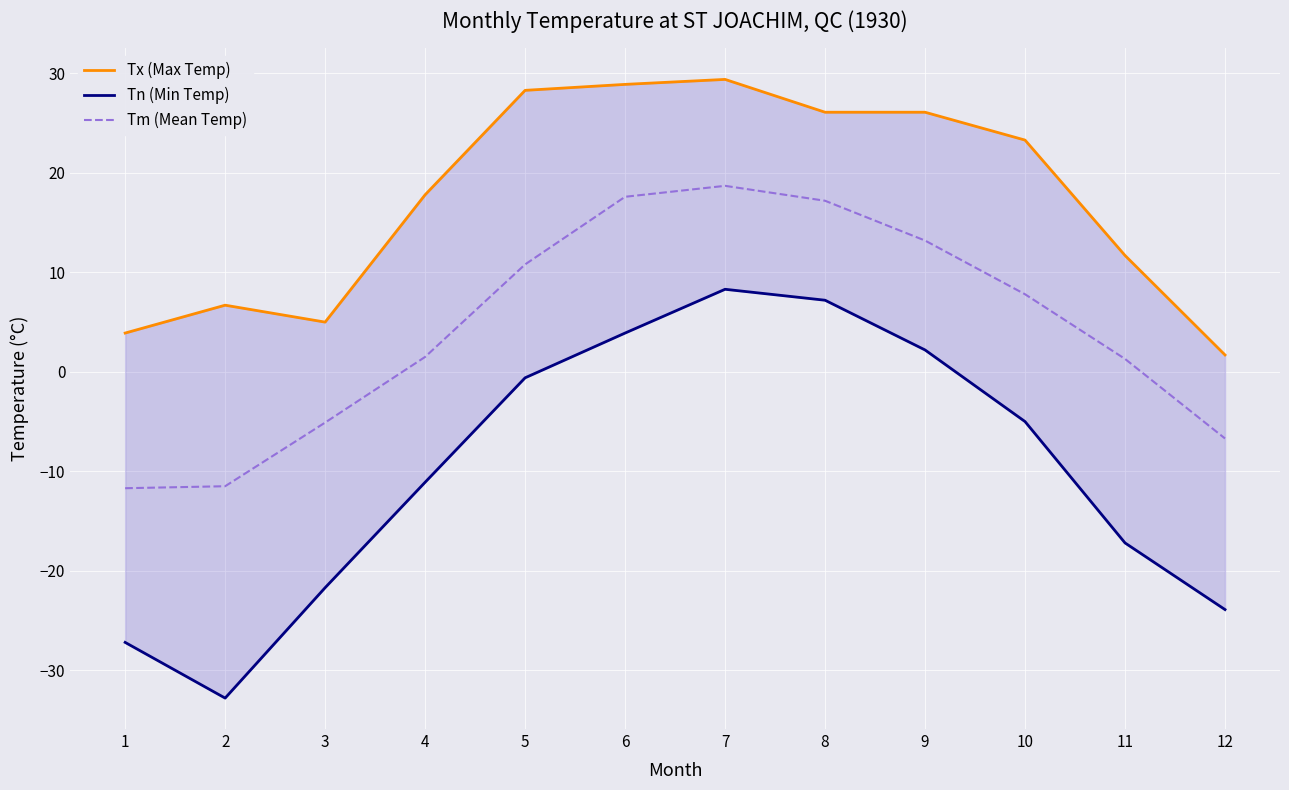

The value of Tm (Mean Temp) at 1 is -11.7. True or false?

True